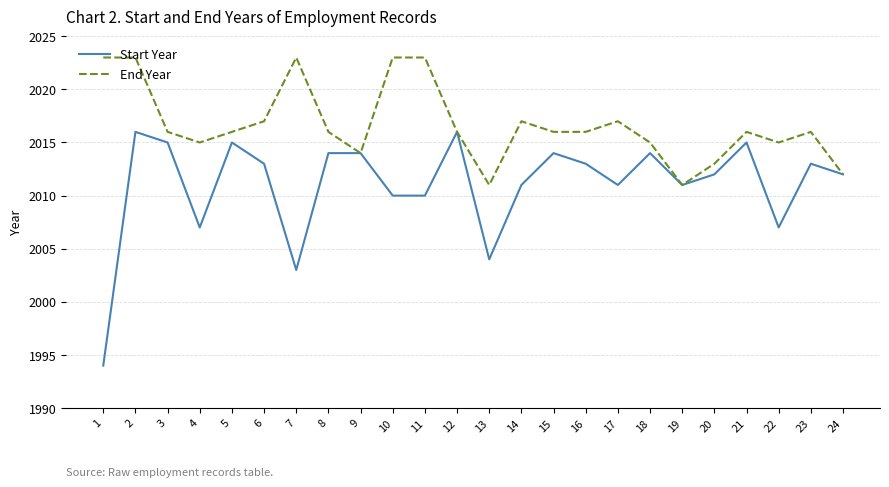

What value does the End Year series have at 13, to the nearest 5?

2010